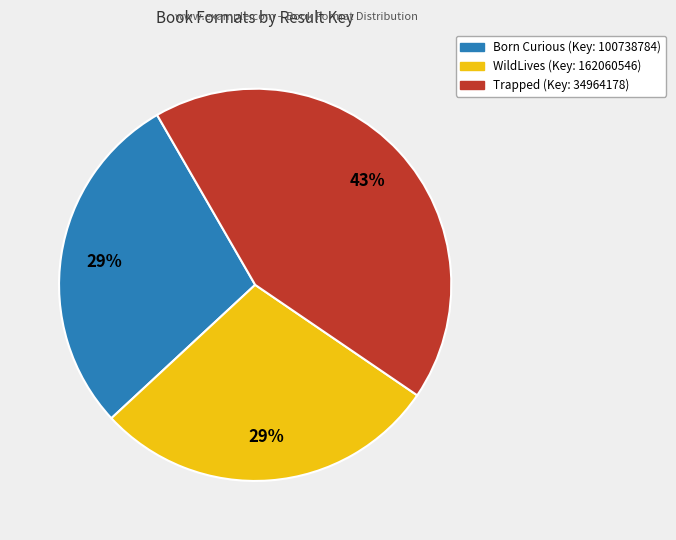

Does any single category account for the majority?

No